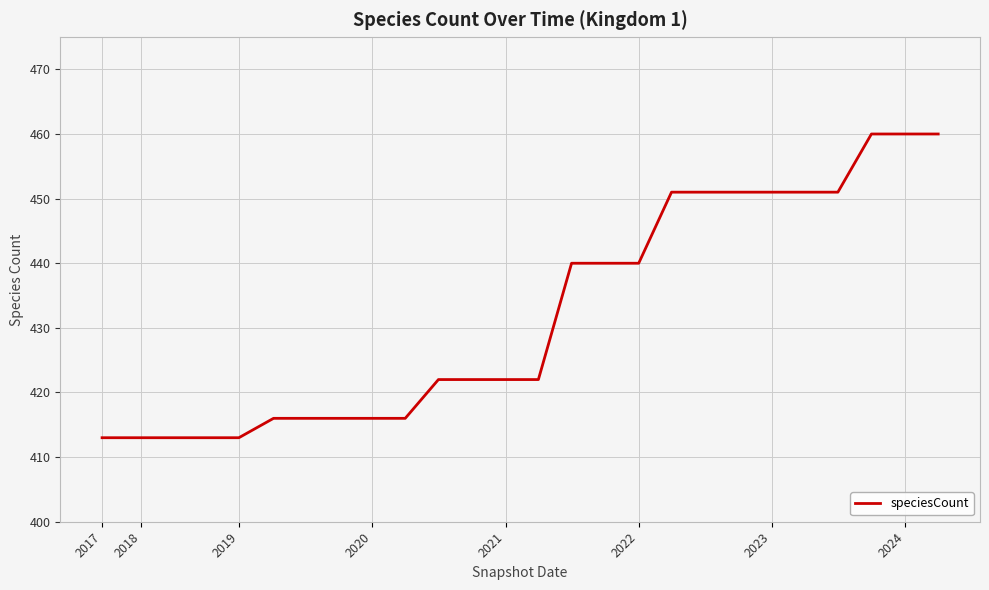

What is the average value?

432